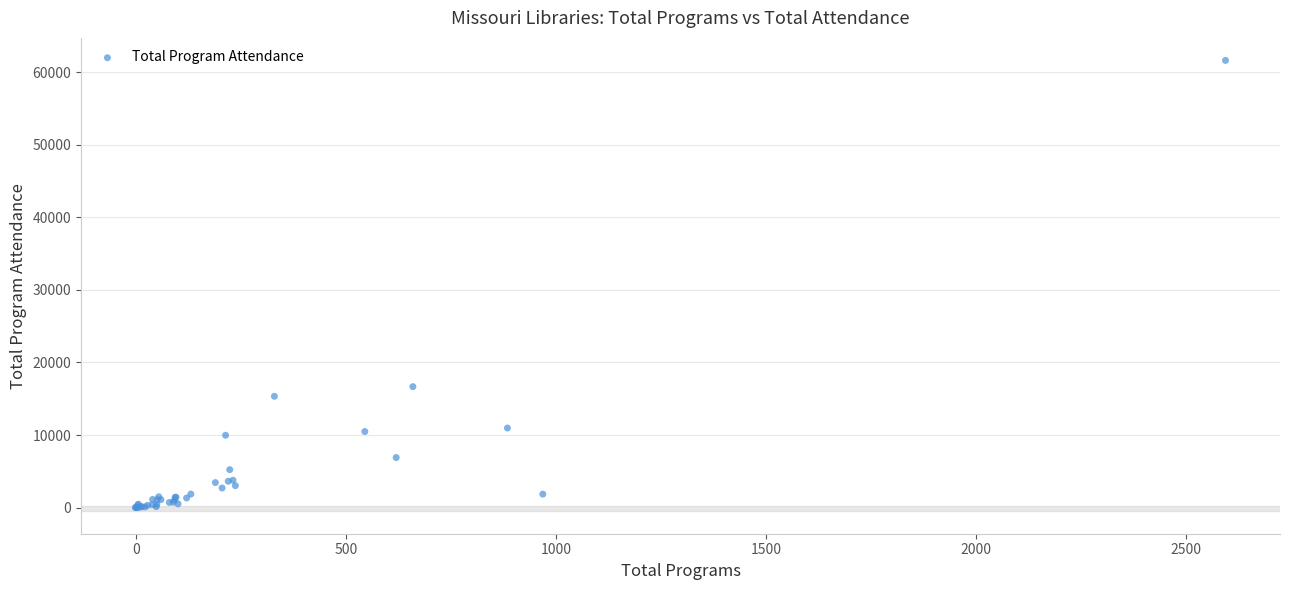

What Y value in the scatter plot is closest to 30813?

16665